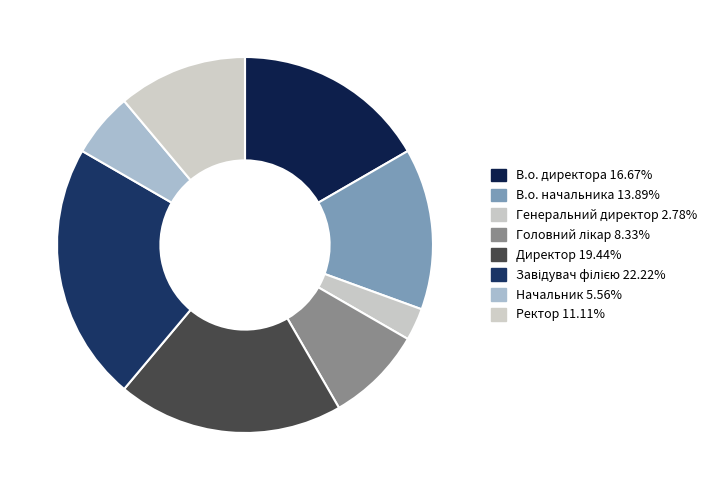

Is there a majority slice in this chart?

No